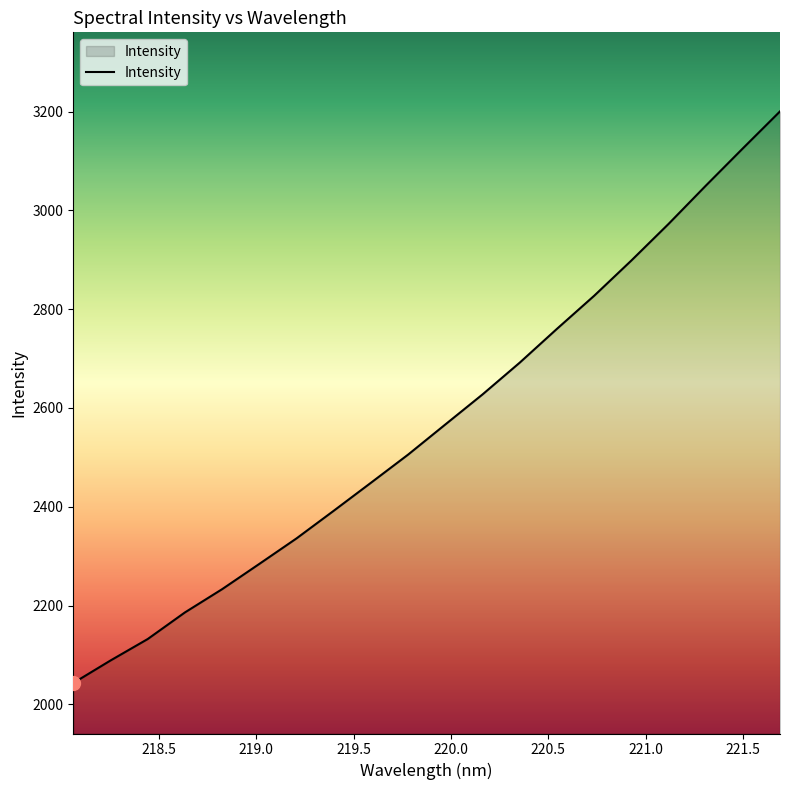

What is the difference between the maximum and minimum values?

1157.0